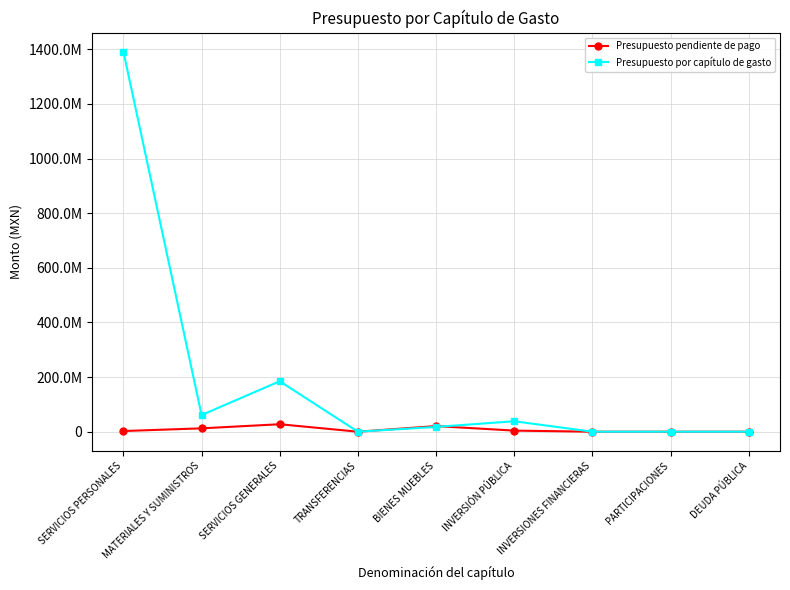

Is this an area chart (filled region under the line)?

No